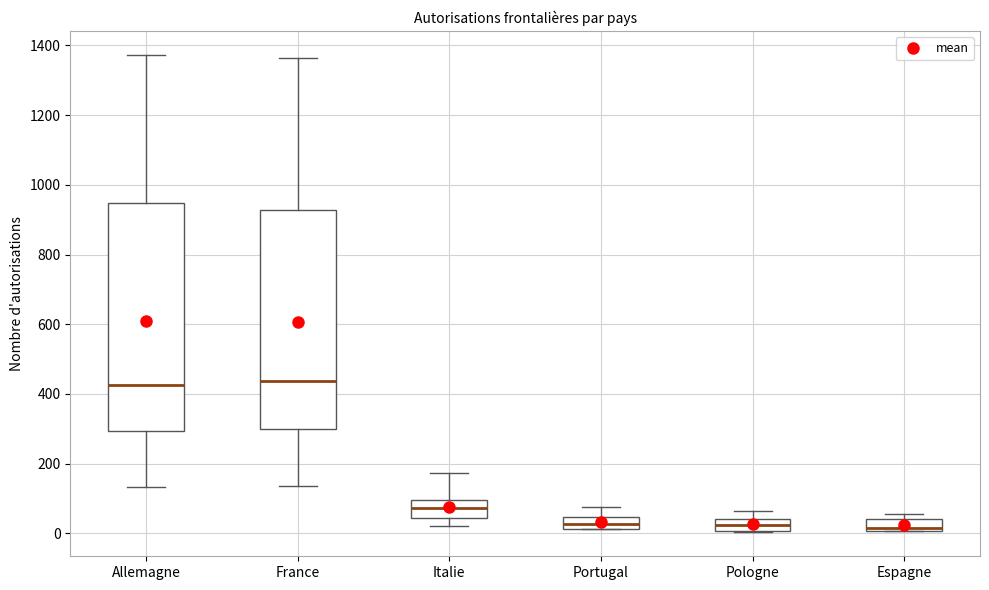

Reading left to right, read every box against the y-axis: the position of its median line, the range the box covers, and the ends of its whiskers. The values are not printed on the chart, so give them approximately, as read against the axis.

Allemagne: median 420, box 300 to 940, whiskers 140 to 1380
France: median 440, box 300 to 920, whiskers 140 to 1360
Italie: median 80, box 40 to 100, whiskers 20 to 180
Portugal: median 20 (inside the box), box 20 to 40, whiskers 20 to 80
Pologne: median 20, box 0 to 40, whiskers 0 to 60
Espagne: median 20, box 0 to 40, whiskers 0 to 60